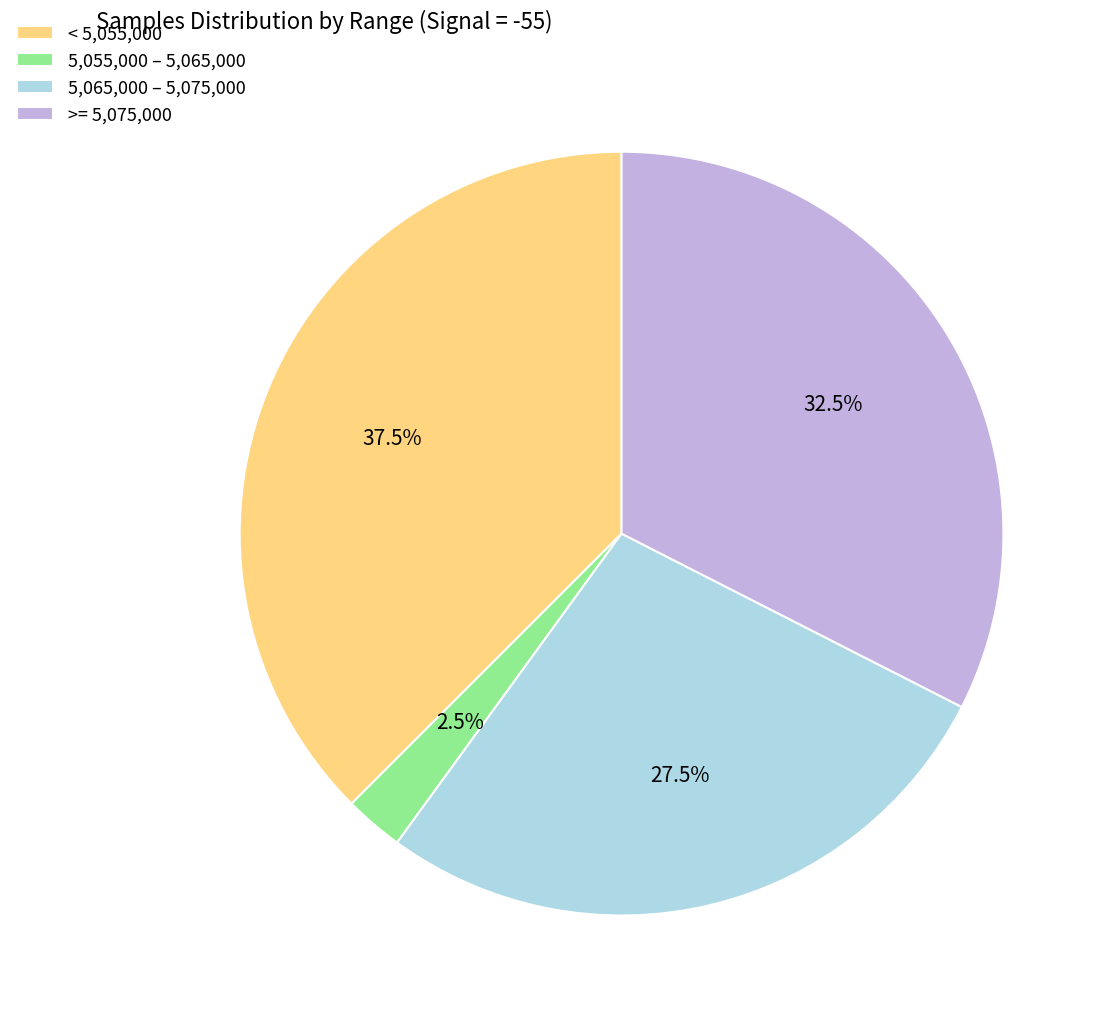

Combined, what portion of the pie is 5,055,000 – 5,065,000 and 5,065,000 – 5,075,000?

30.0%